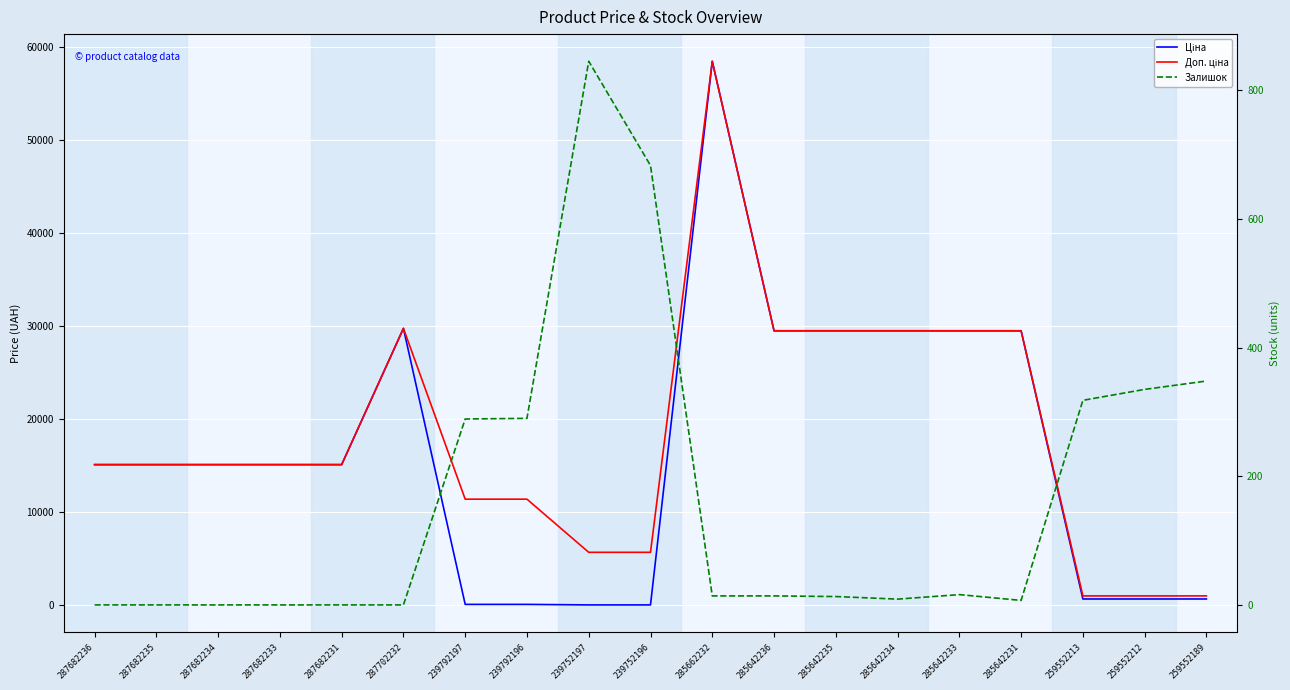

What is the label of the 2nd point from the right?

259552212